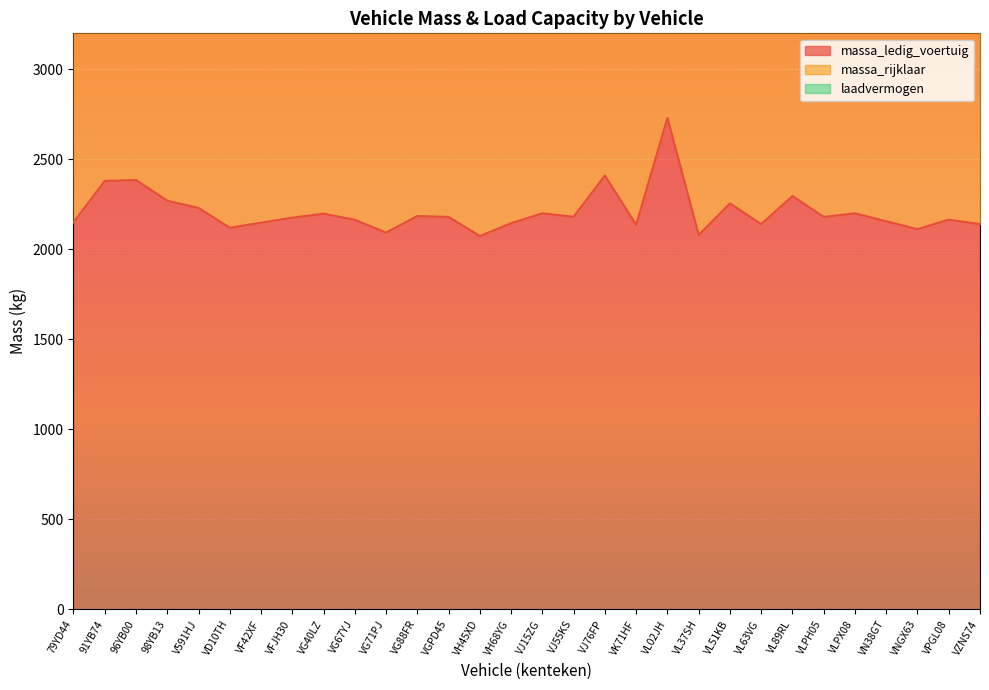

What is the lowest value of the massa_ledig_voertuig series?

2074